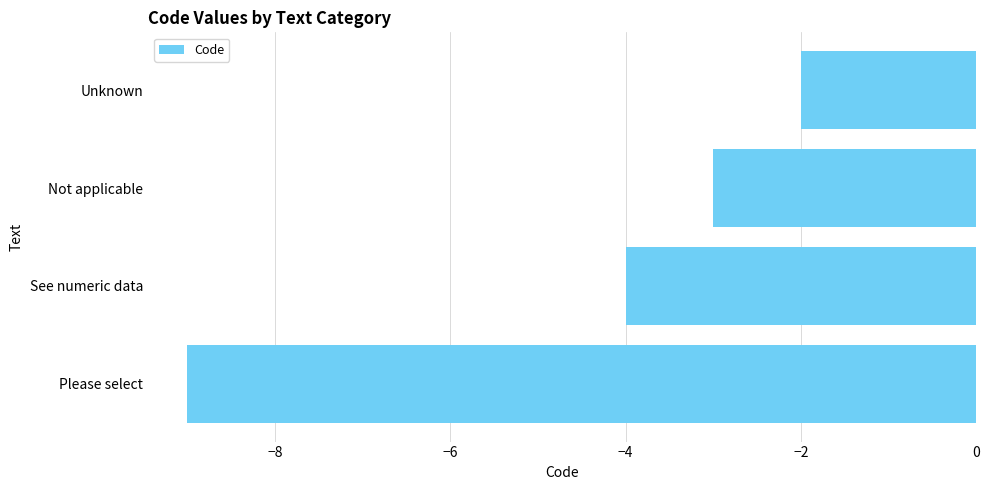

True or false: the data shows -4 at See numeric data.

True